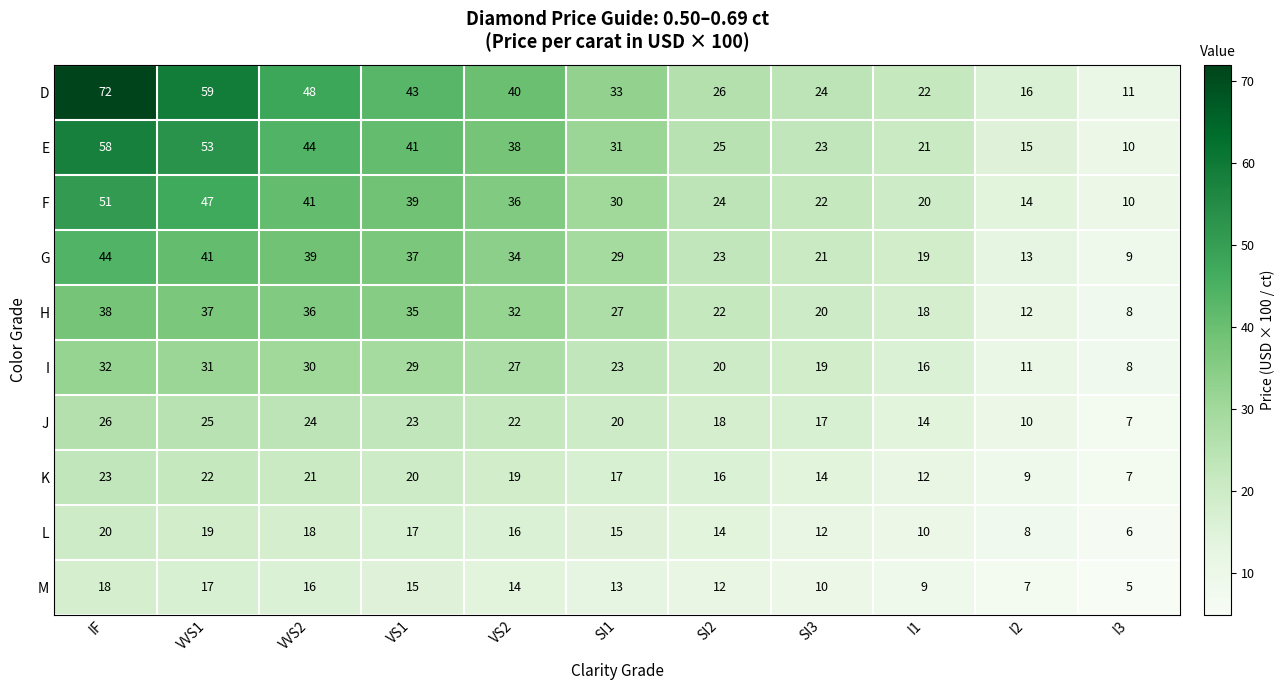

What is the average value of the K series?

16